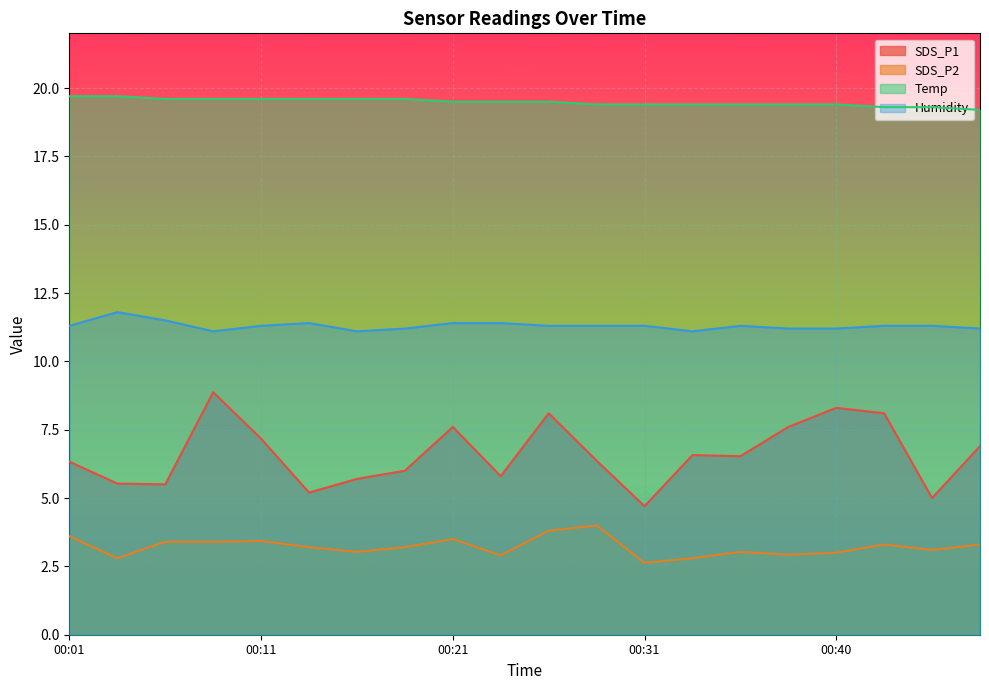

Where is SDS_P1 nearest to the value 6?

00:18